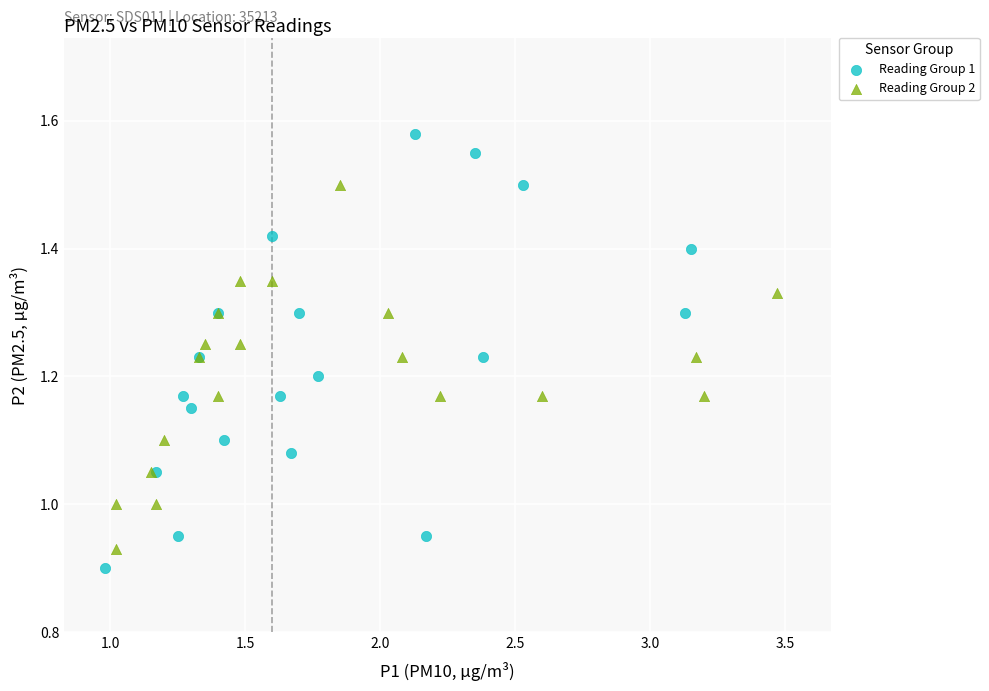

Which series has the largest Y range (max minus min)?

Reading Group 1